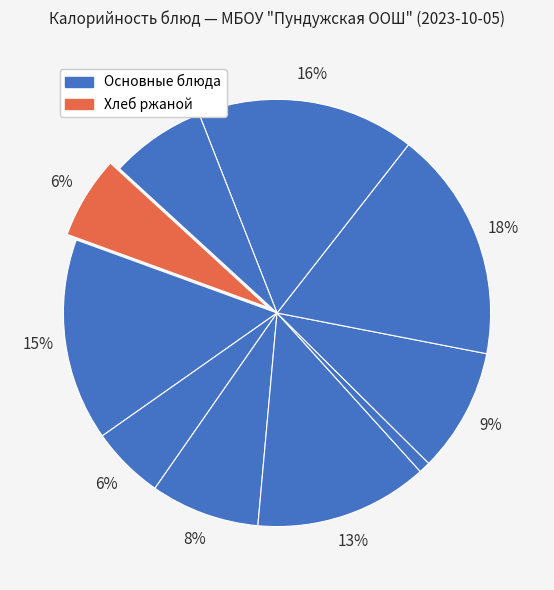

Which category has the smallest portion of the pie?

Помидор свежий